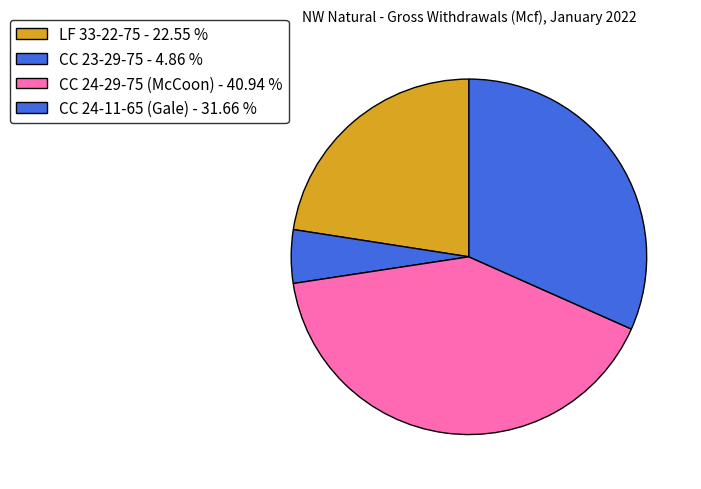

How many segments does this pie chart have?

4